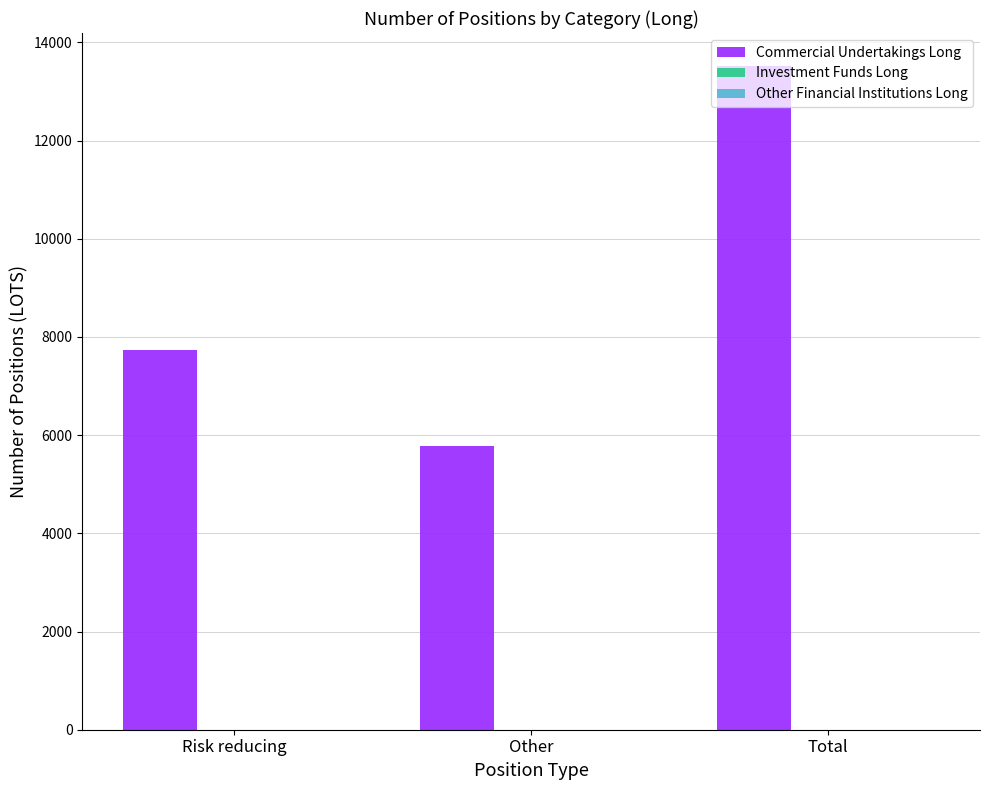

What position from the right is Other?

2